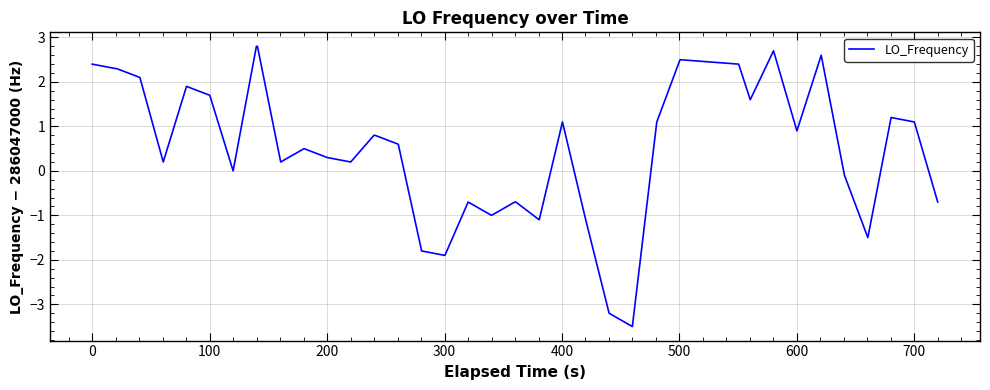

What is the difference between the maximum and minimum values?

6.3